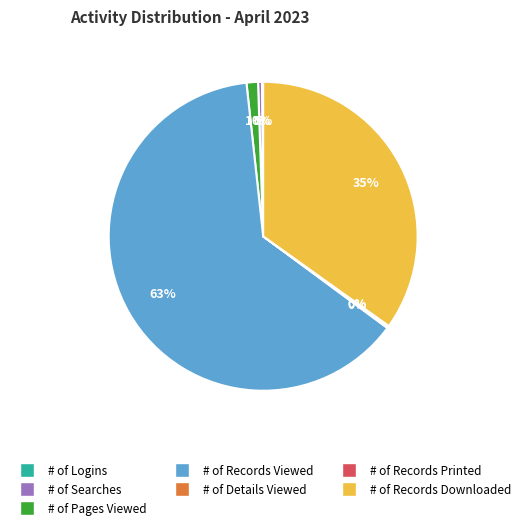

Does any single category account for the majority?

Yes